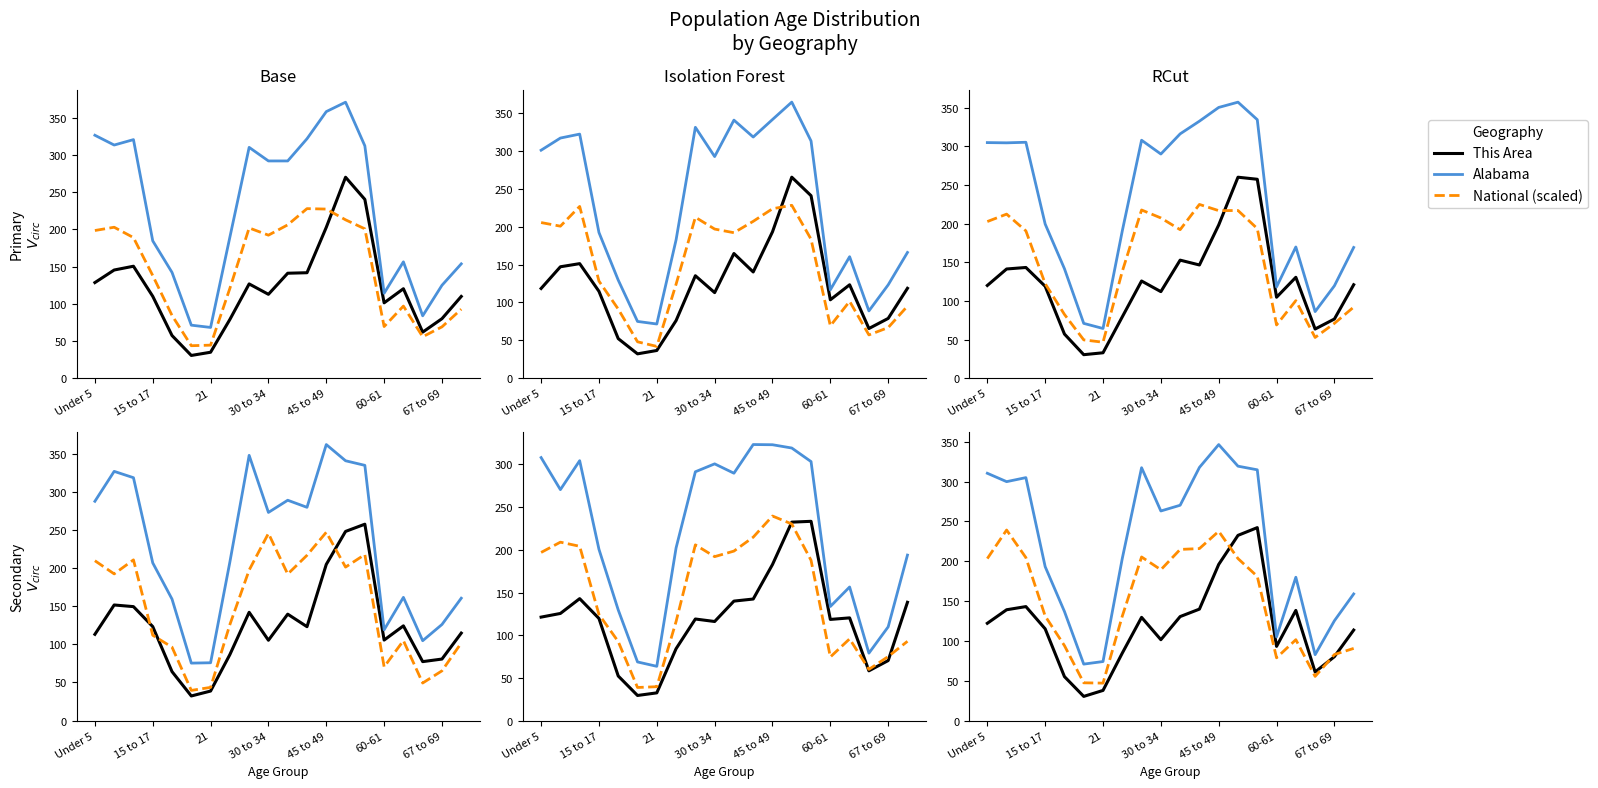

True or false: This Area and Alabama intersect in this chart.

False